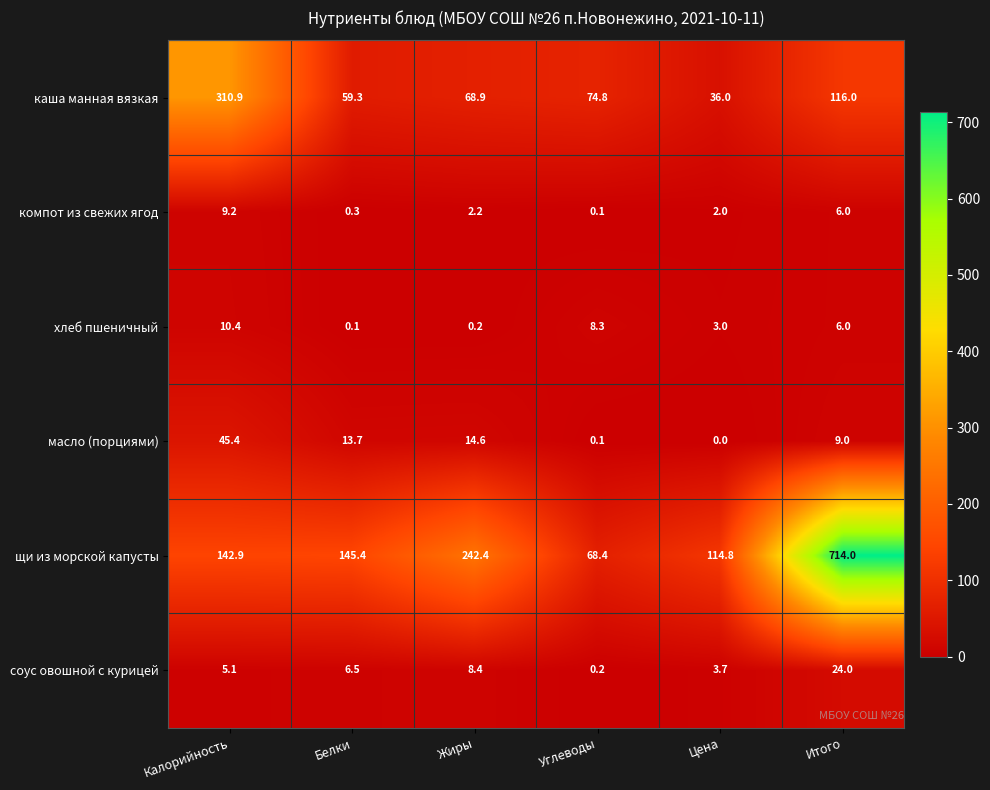

The value of компот из свежих ягод at Углеводы is 0.1. True or false?

True